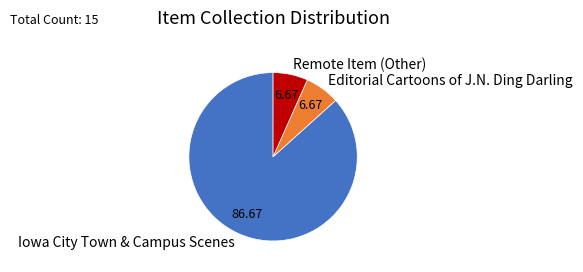

Which category has the biggest portion of the pie?

Iowa City Town & Campus Scenes